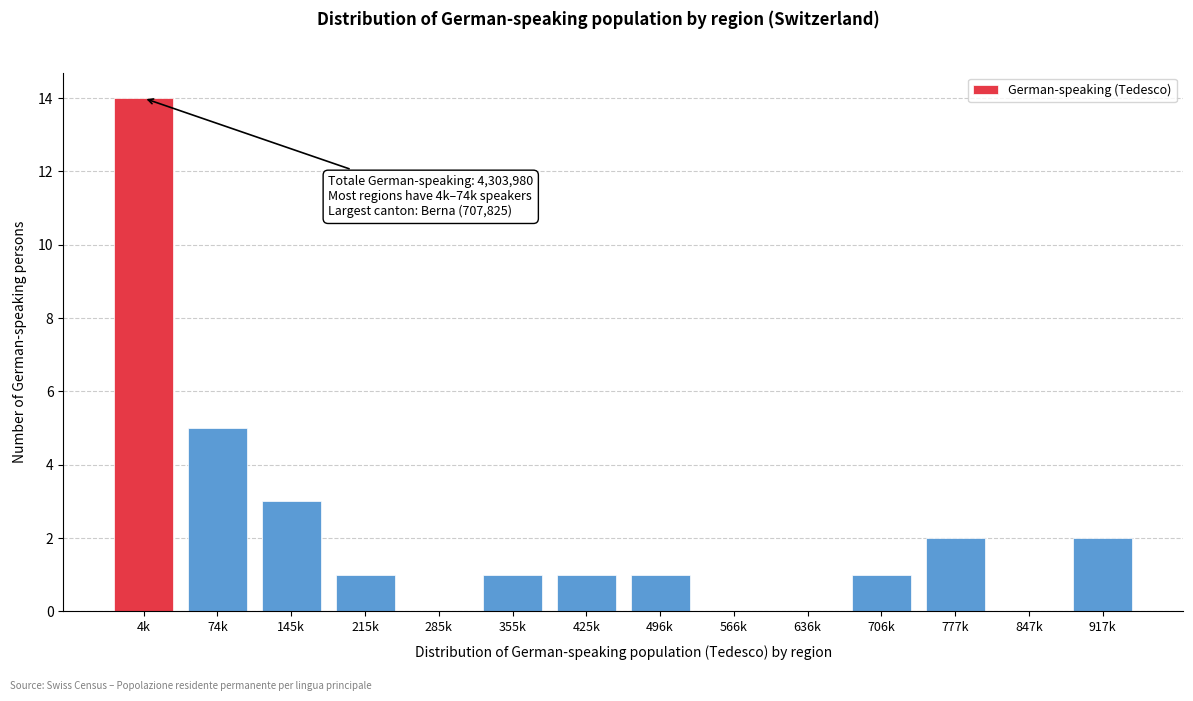

Reading left to right, extract all data points from this chart.

4k=14	74k=5	145k=3	215k=1	285k=0	355k=1	425k=1	496k=1	566k=0	636k=0	706k=1	777k=2	847k=0	917k=2